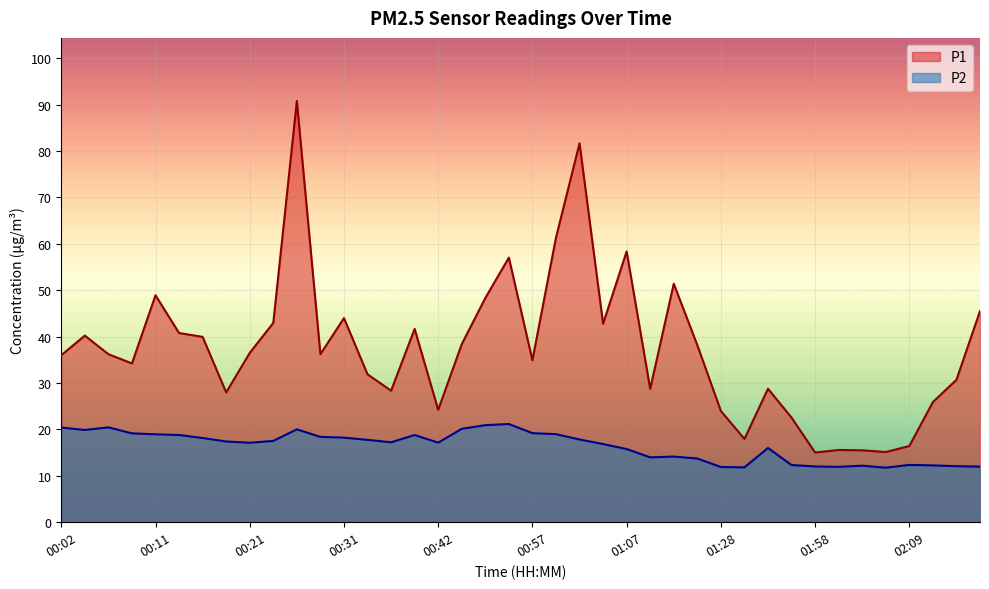

The value of P1 at 02:14 is 30.7. True or false?

True